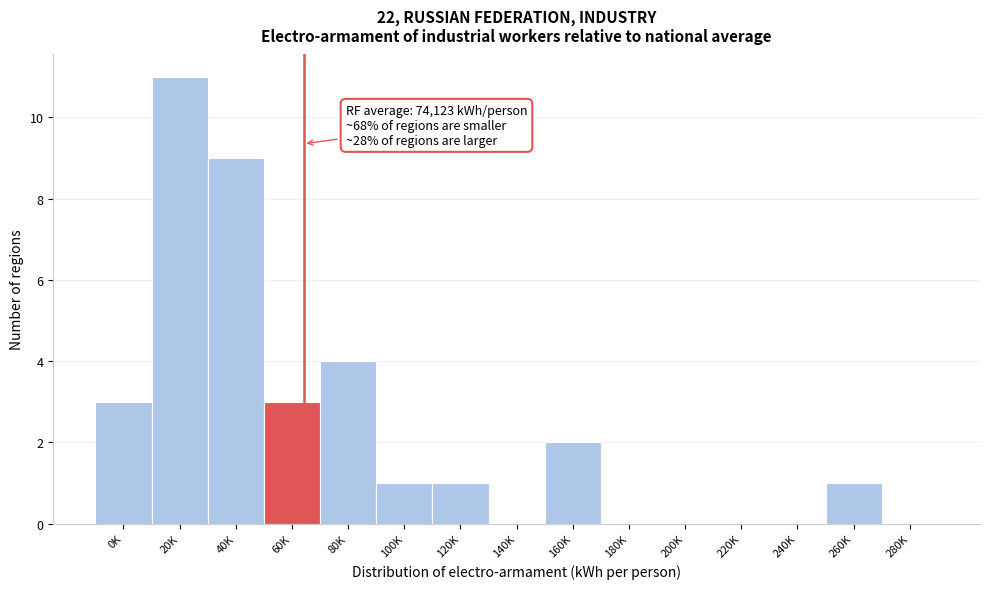

Reading left to right, transcribe all the data shown in this chart.

0K=3	20K=11	40K=9	60K=3	80K=4	100K=1	120K=1	140K=0	160K=2	180K=0	200K=0	220K=0	240K=0	260K=1	280K=0